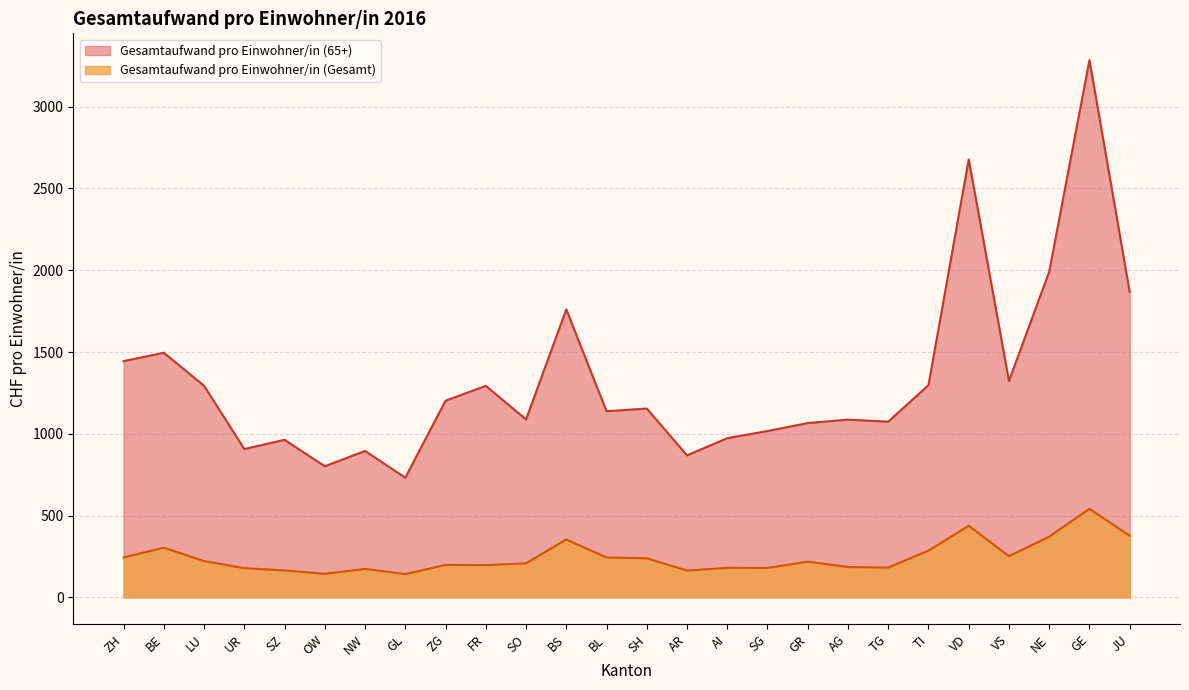

Read the Gesamtaufwand pro Einwohner/in (65+) value at AI.

973.5